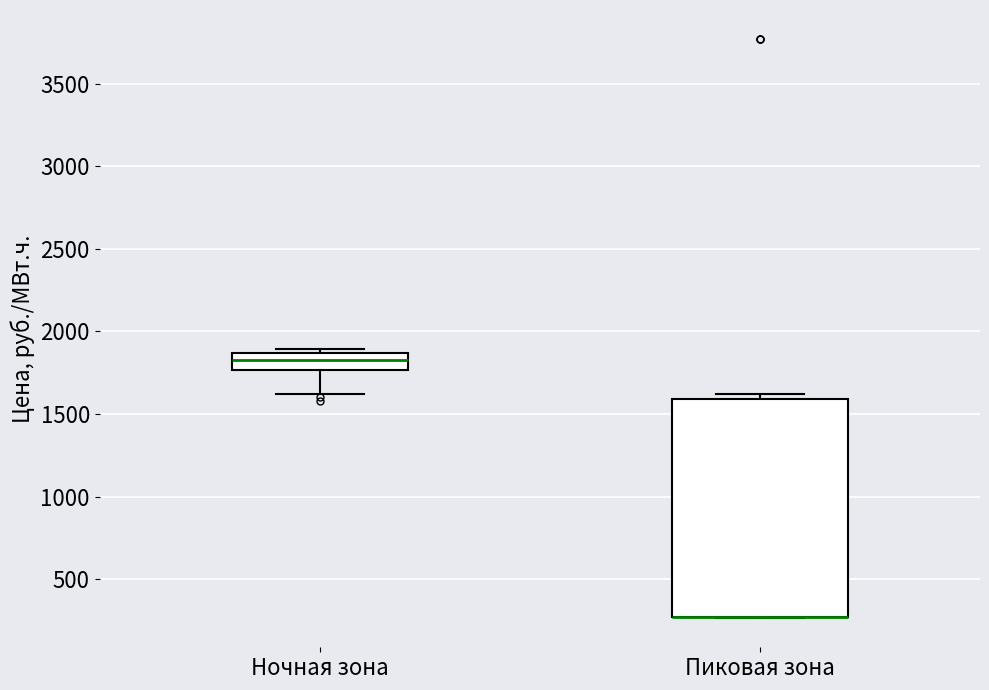

Reading left to right, read every box against the y-axis: the position of its median line, the range the box covers, and the ends of its whiskers. The values are not printed on the chart, so give them approximately, as read against the axis.

Ночная зона: median 1850 (inside the box), box 1750 to 1850, whiskers 1600 to 1900
Пиковая зона: median 250 (drawn on the box's lower edge), box 250 to 1600, whiskers 250 to 1600 (just above the box's upper edge)